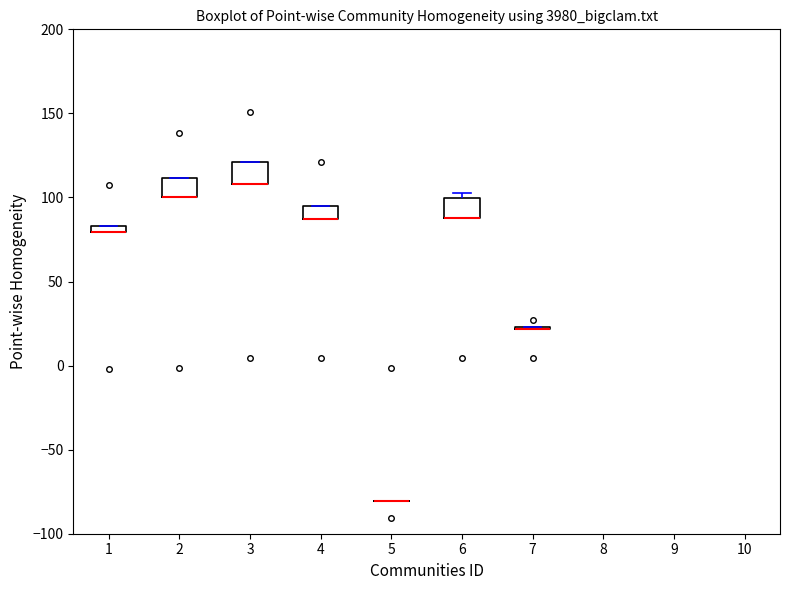

Where is the upper edge of the box at x = 6 on the y-axis? The values are not printed on the chart, so give them approximately, as read against the axis.

100